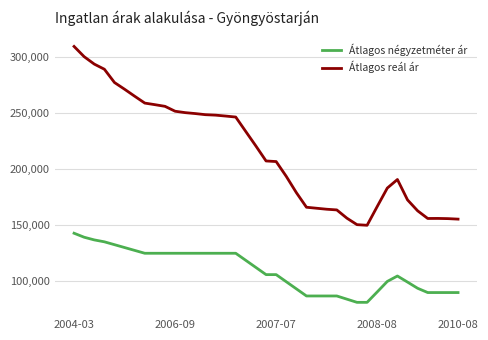

What is the highest value of the Átlagos reál ár series?

309275